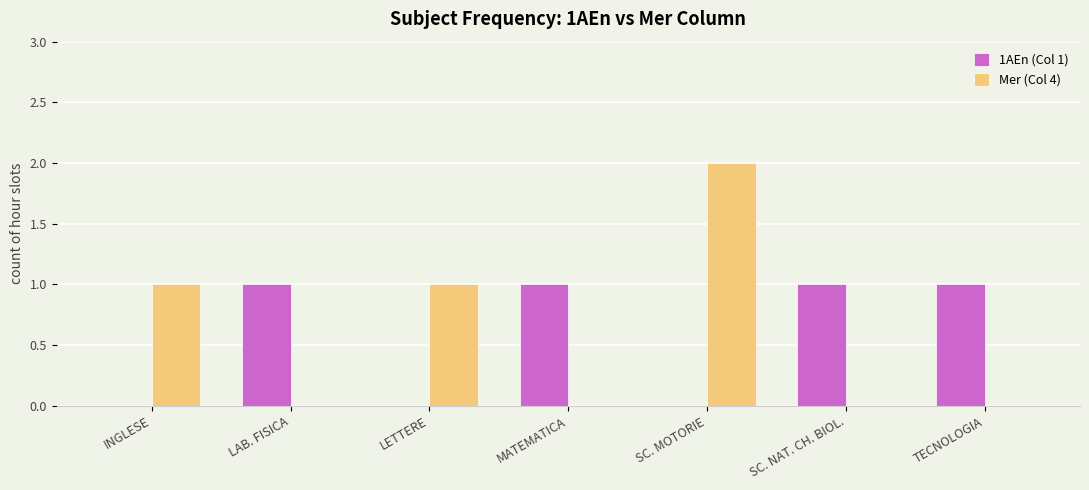

What is the maximum value shown in the chart?

2